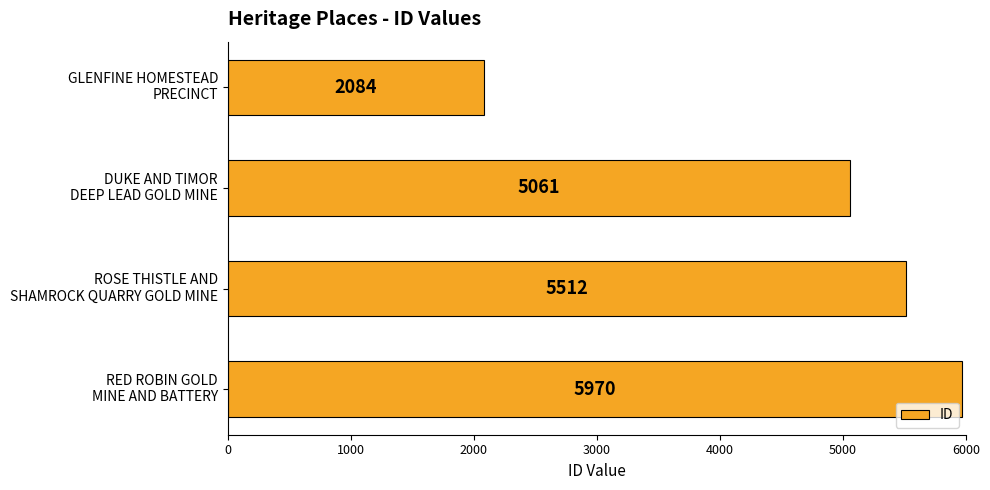

What is the value of the 4th bar from the top?

5970